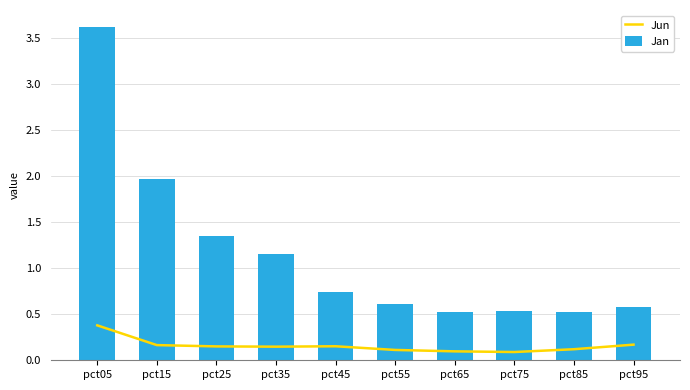

Is the value of Jan at pct65 greater than the value of Jun at pct25?

Yes